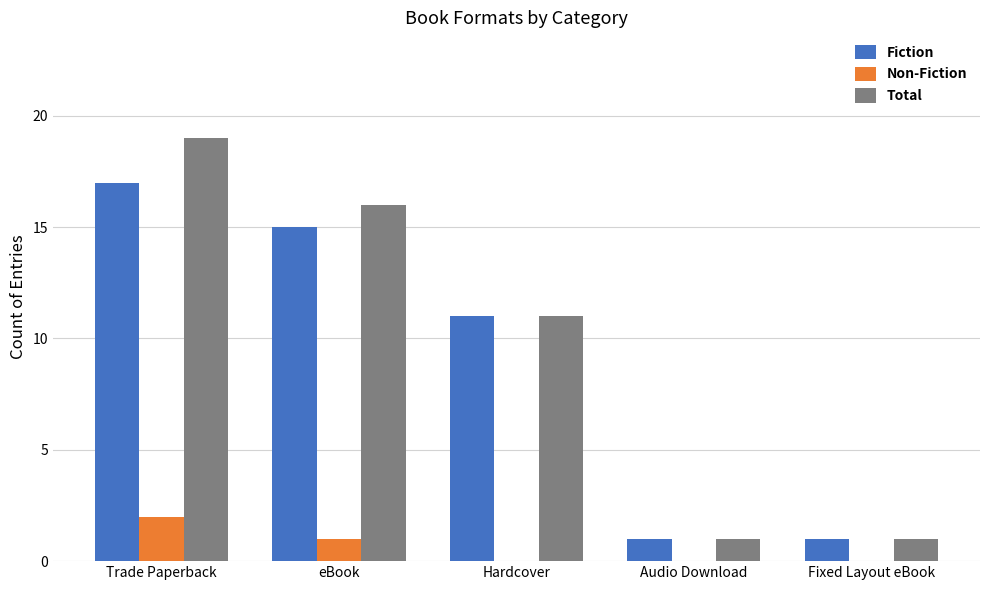

Which series changed the most between Trade Paperback and eBook?

Total